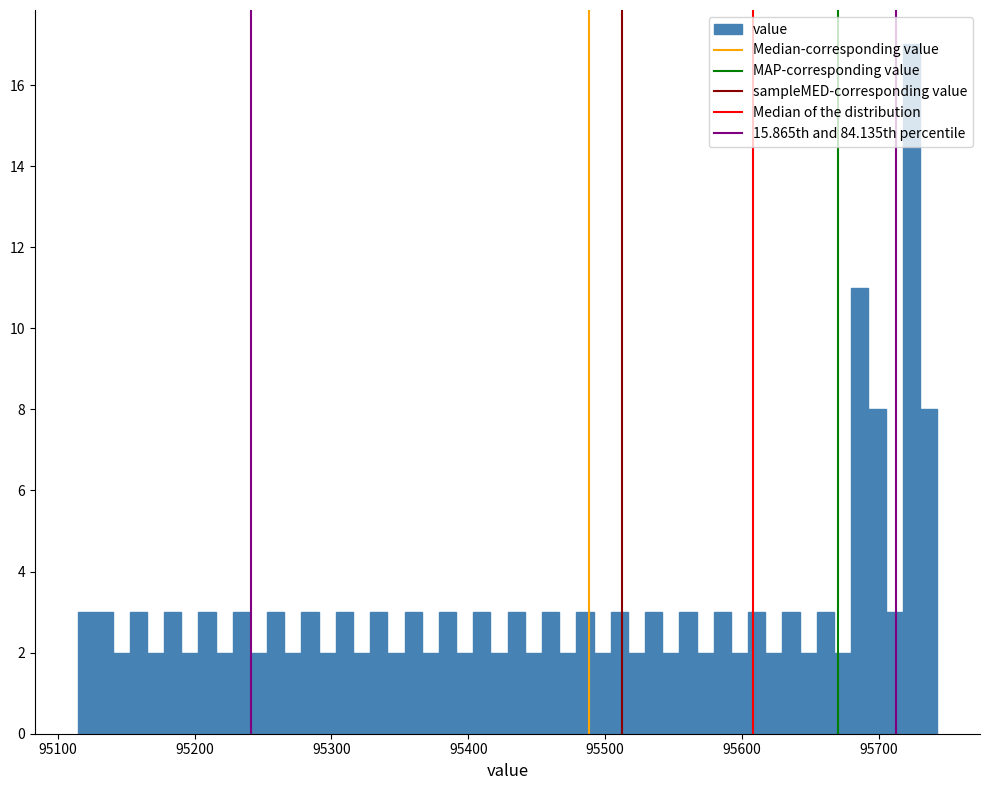

Read against the x-axis, roughly where is the centre of the tallest bar?

95720